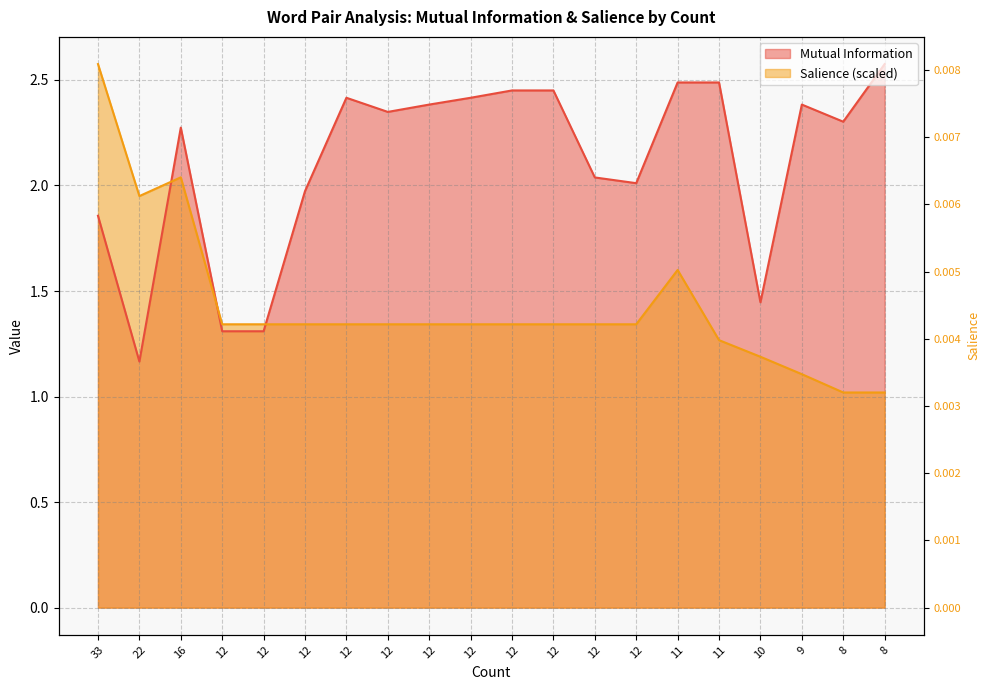

How many lines are shown in the chart?

2